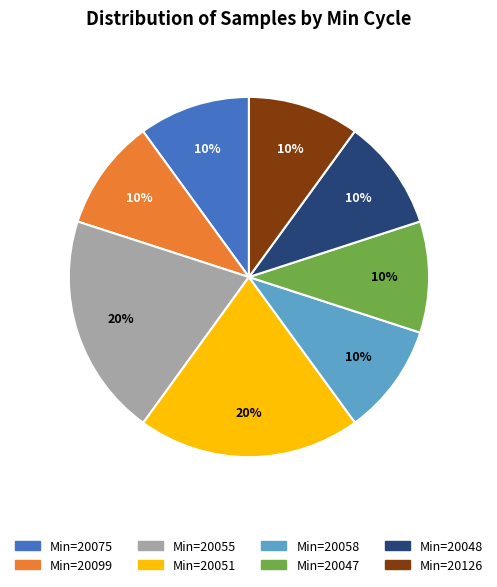

To the nearest percent, what is the average slice percentage?

12%